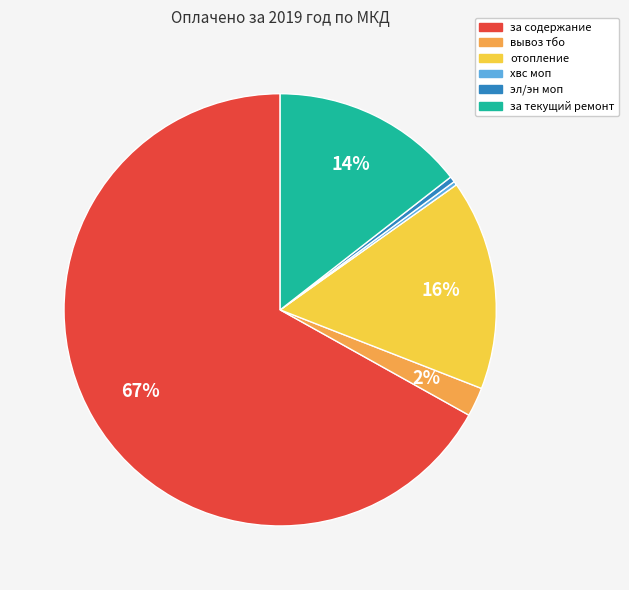

What is the ratio of the value at за текущий ремонт to the value at хвс моп?

50.9